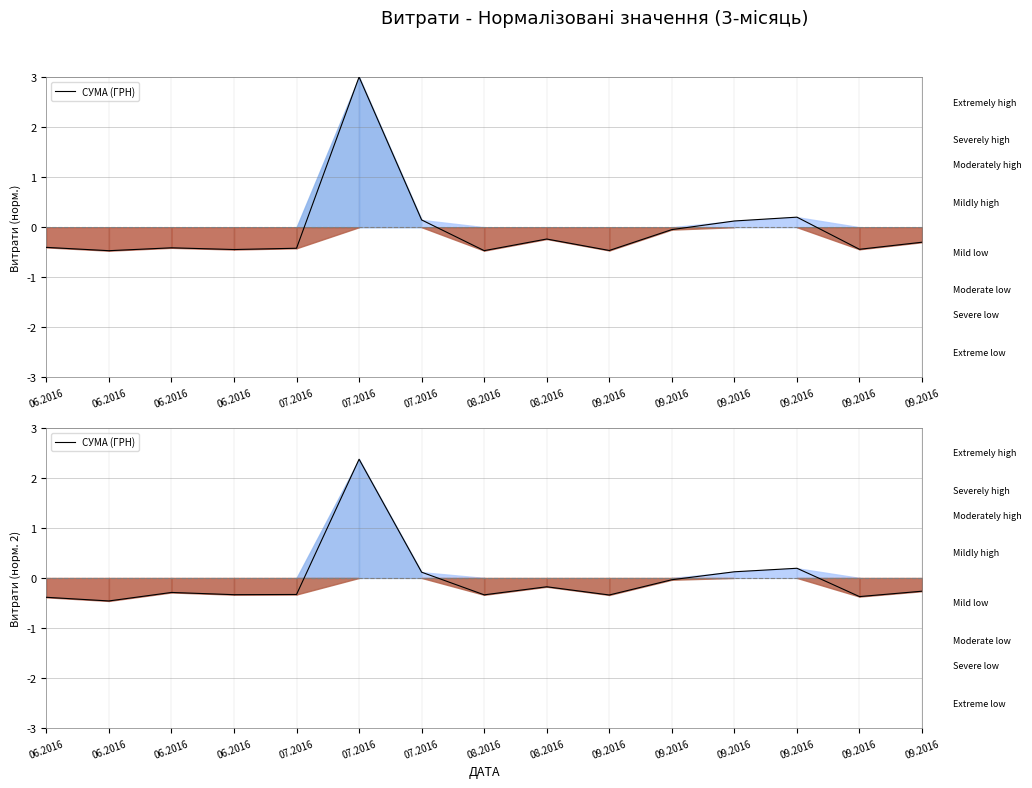

Which has a higher value, 06.2016 or 09.2016?

09.2016